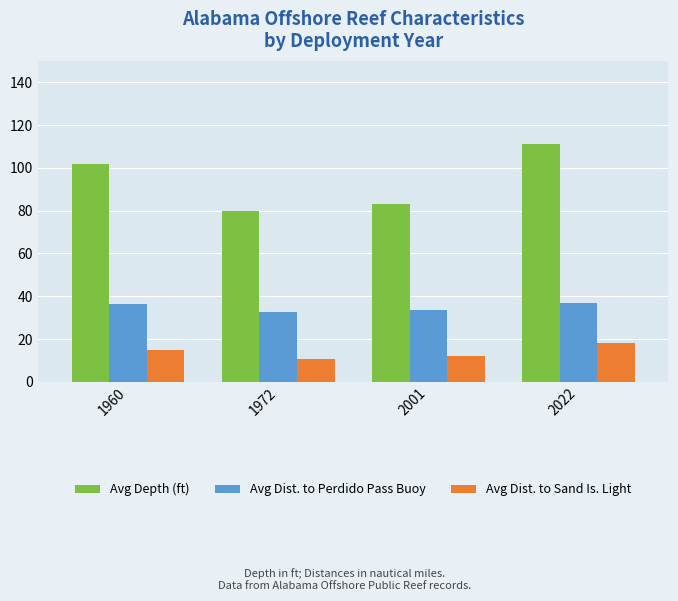

What is the value of the Avg Dist. to Sand Is. Light bar at the 3rd from the left?

11.9